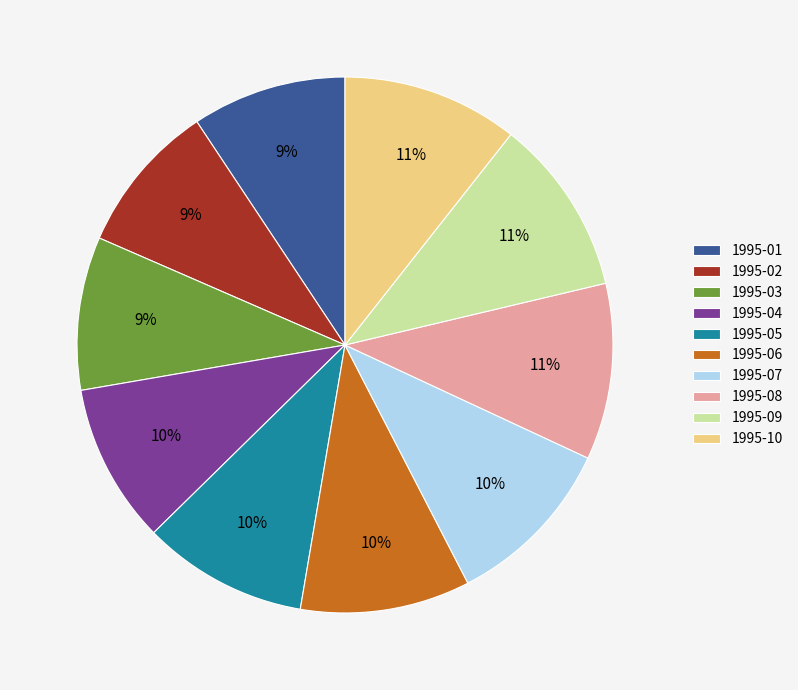

How many slices are in this pie chart?

10